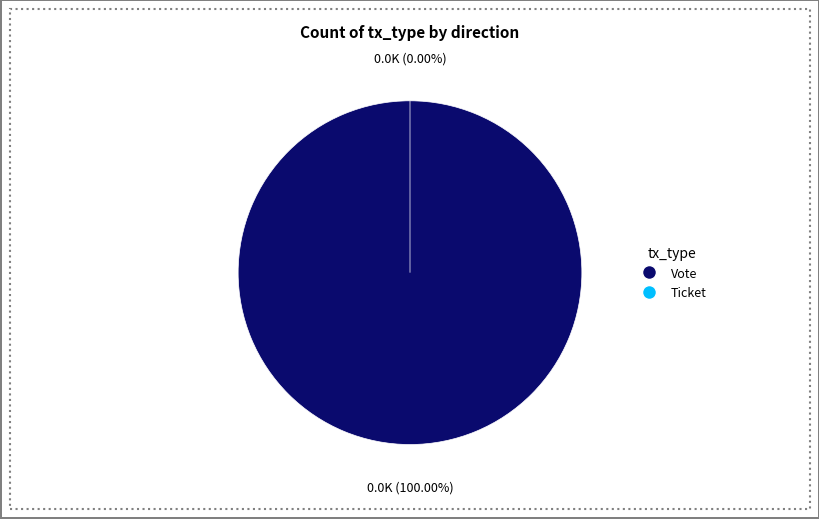

What percentage is the Vote slice, to the nearest percent?

100%